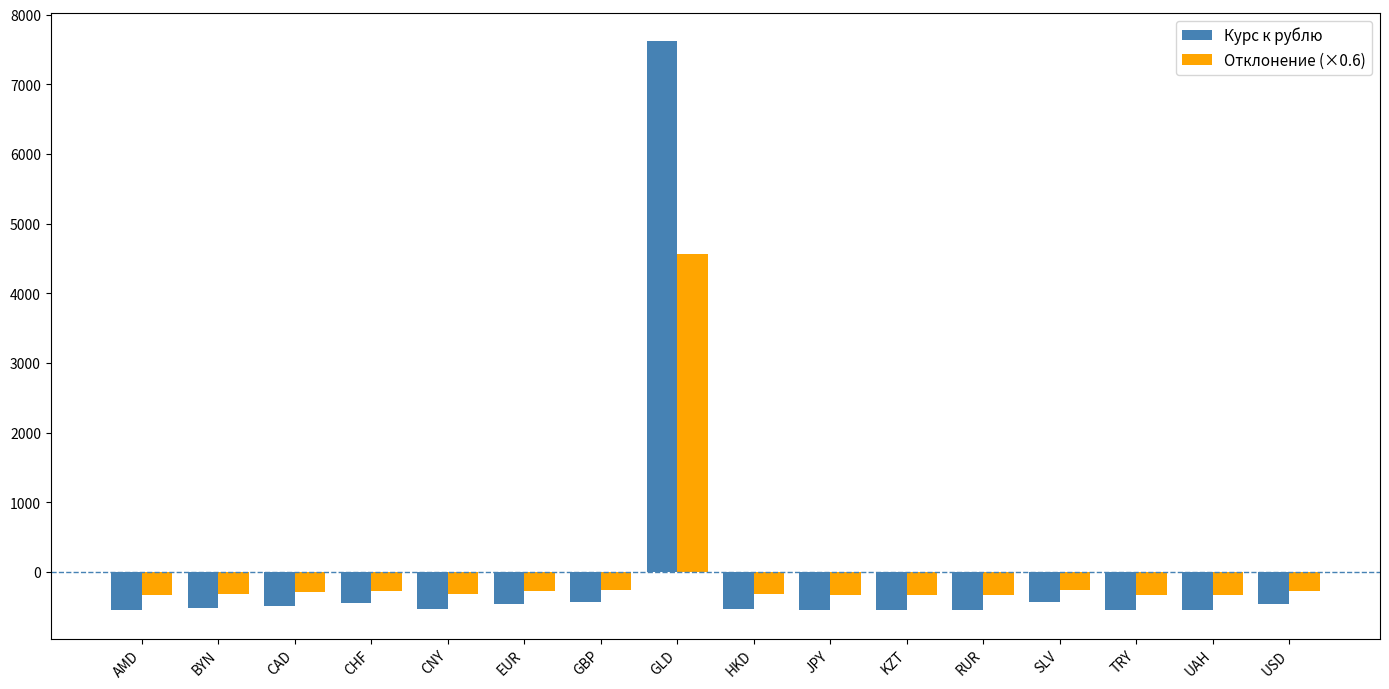

What is the difference between the highest and lowest values at GBP?

175.4